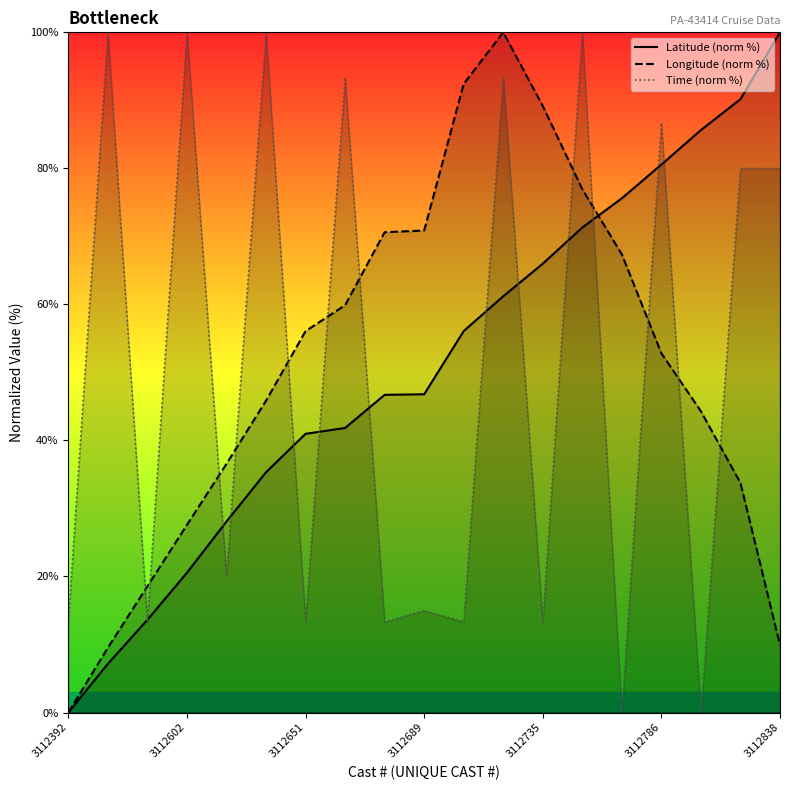

What is the maximum value for Latitude (norm %)?

100.0